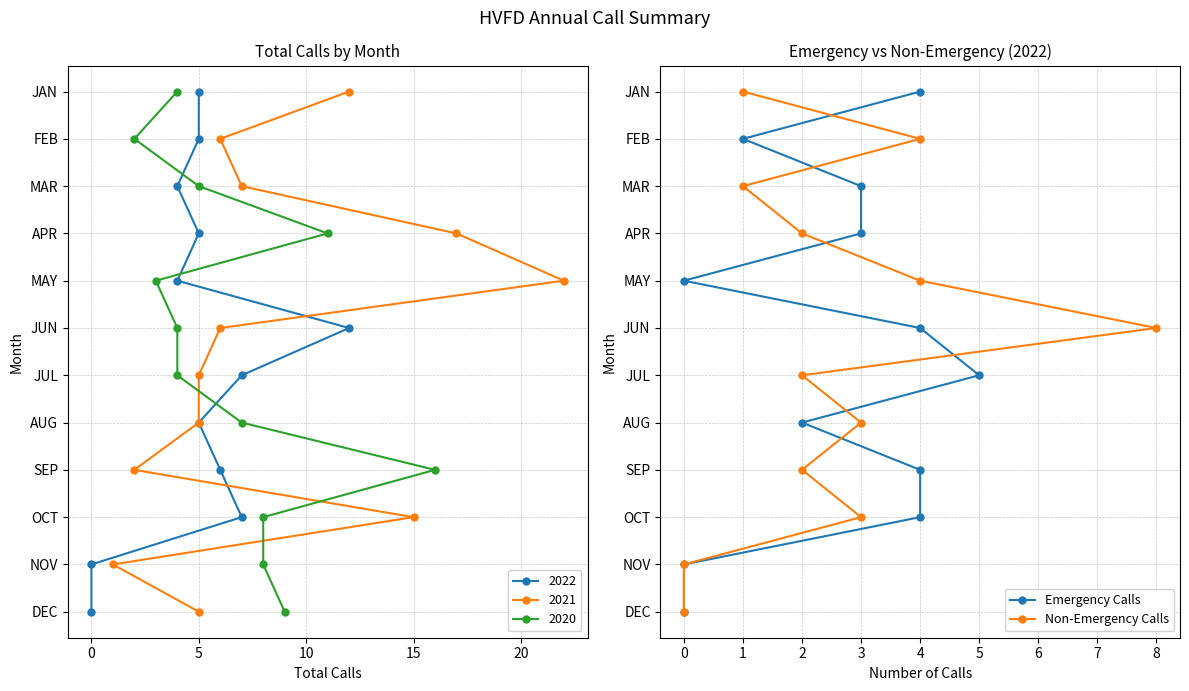

What is the value of the Emergency Calls point at the 4th from the left?

3